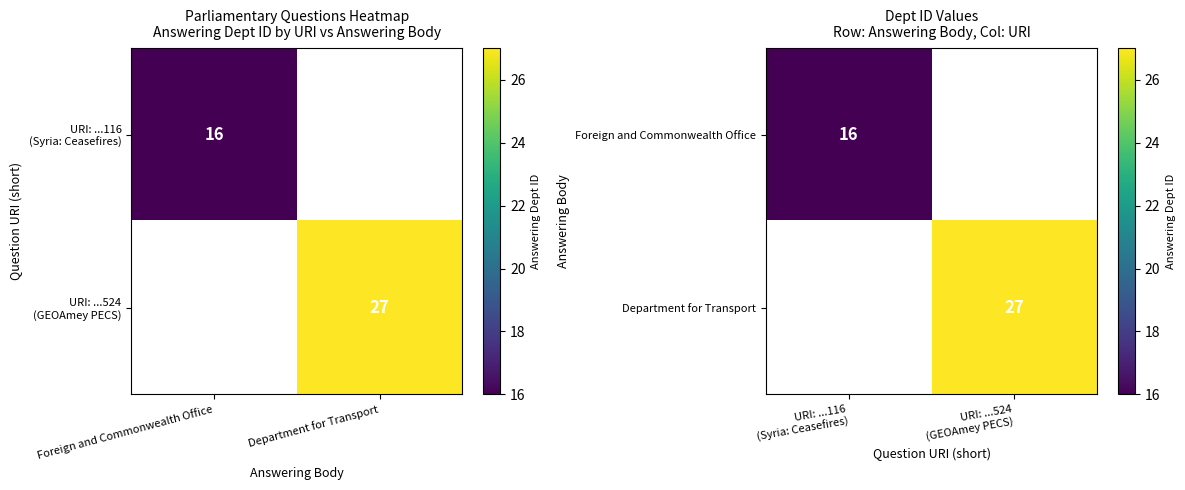

Which label corresponds to the smallest value in the chart?

URI: ...116 (Syria: Ceasefires)